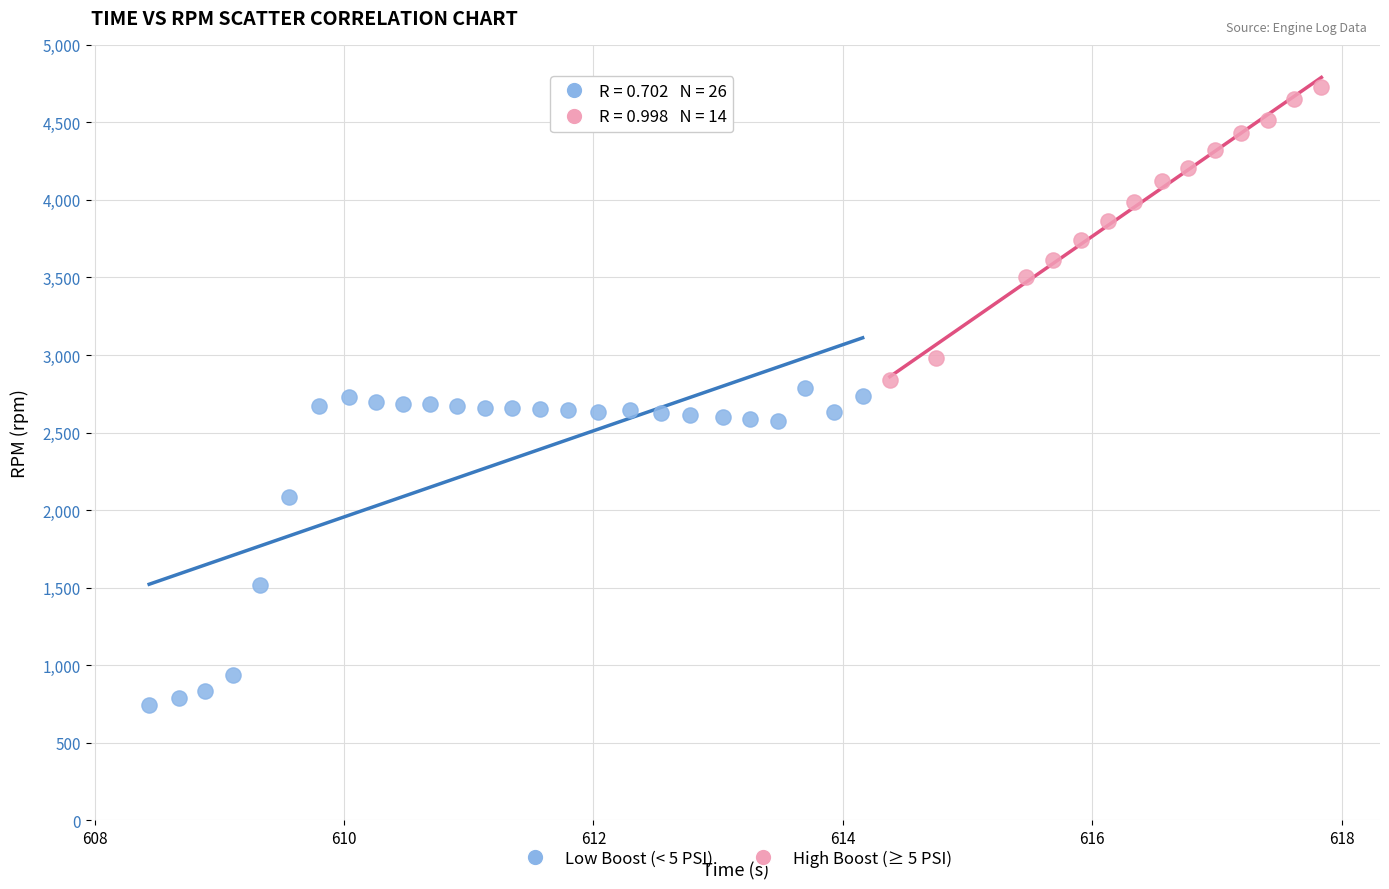

Which series reaches the minimum Y coordinate?

Low Boost (< 5 PSI)